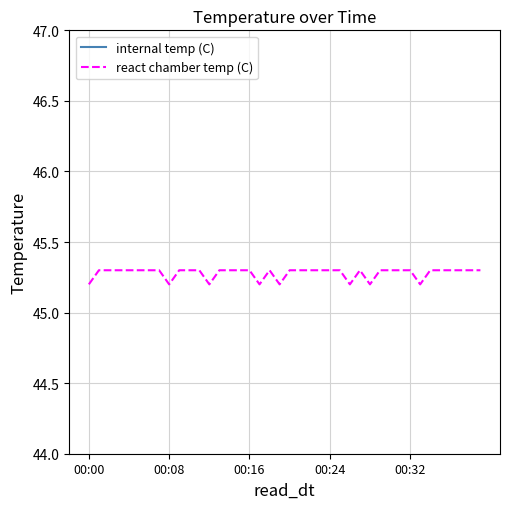

What is the difference between the second highest and minimum values in the internal temp (C) series?

0.2